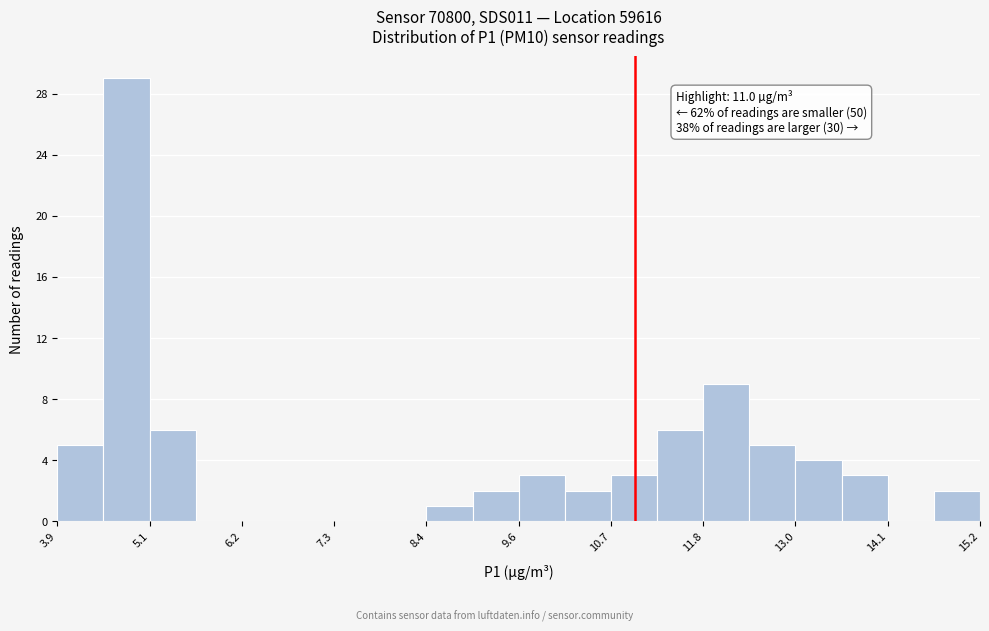

Around what value on the x-axis is the tallest bar? Give the approximate position of its centre, as read against the axis.

4.8